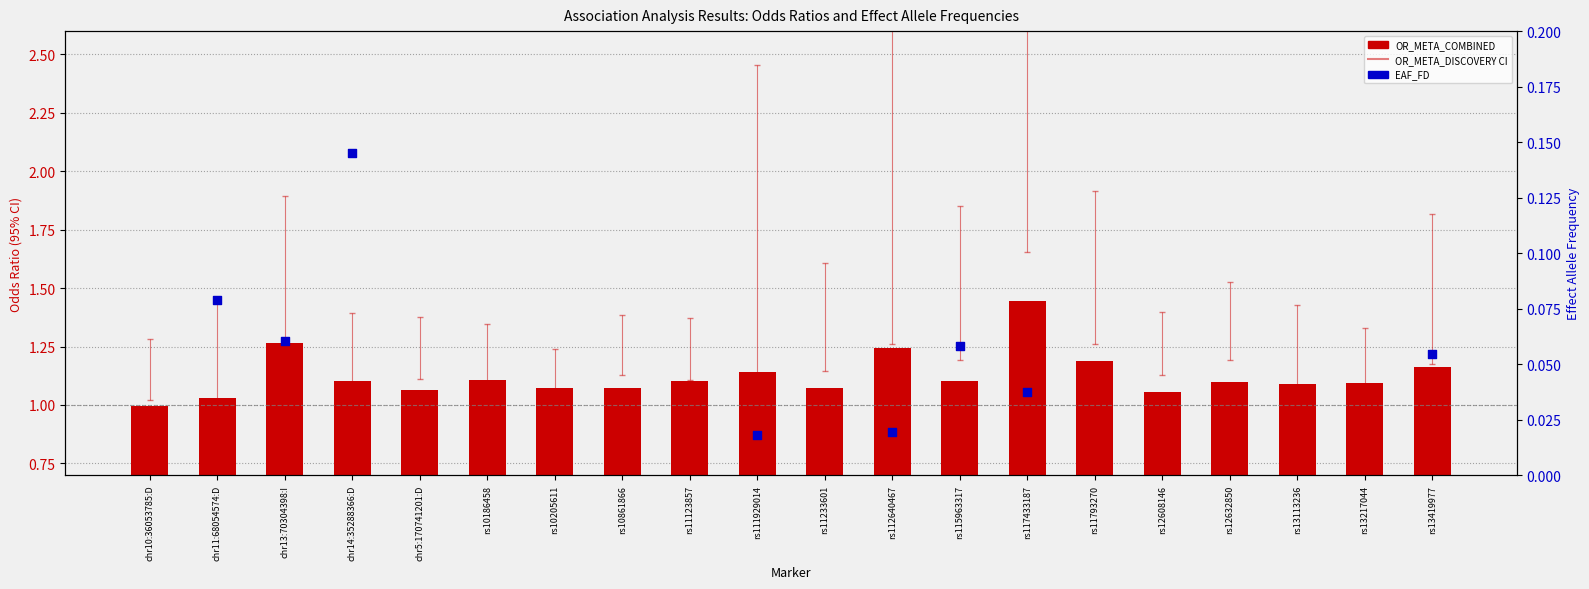

Is the value of EAF_FD at rs10205611 greater than the value of OR_META_COMBINED at chr11:68054574:D?

No